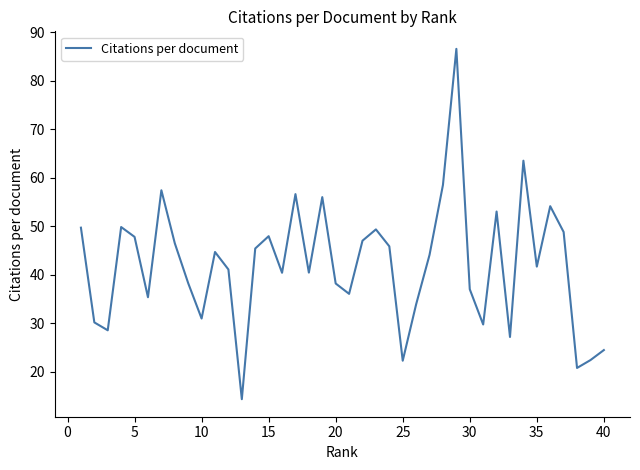

How many values are below 44?

20